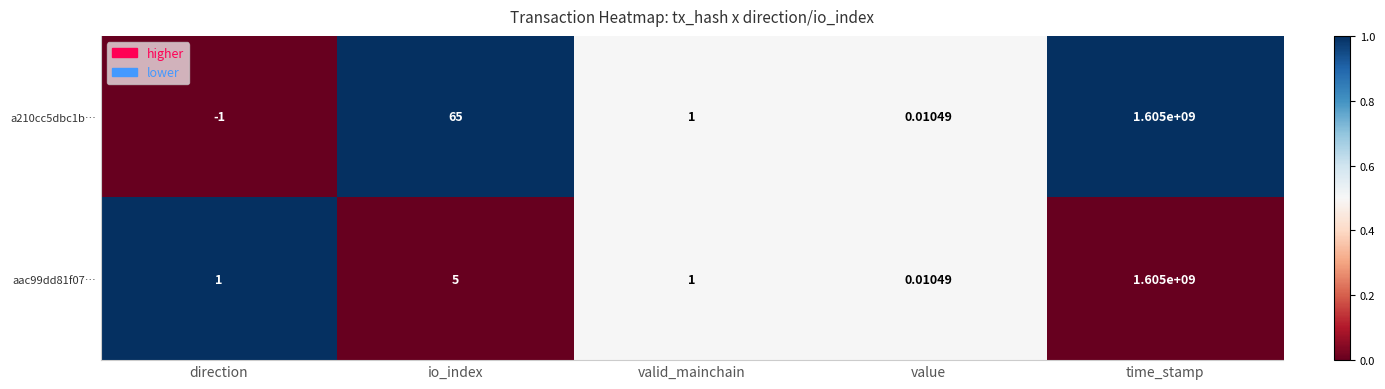

Which label corresponds to the largest value in the chart?

time_stamp